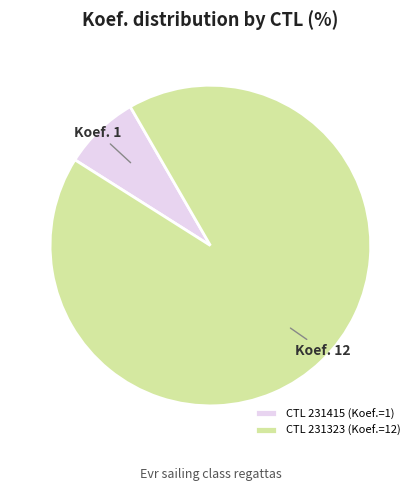

Which category has the biggest portion of the pie?

CTL 231323 (Koef.=12)